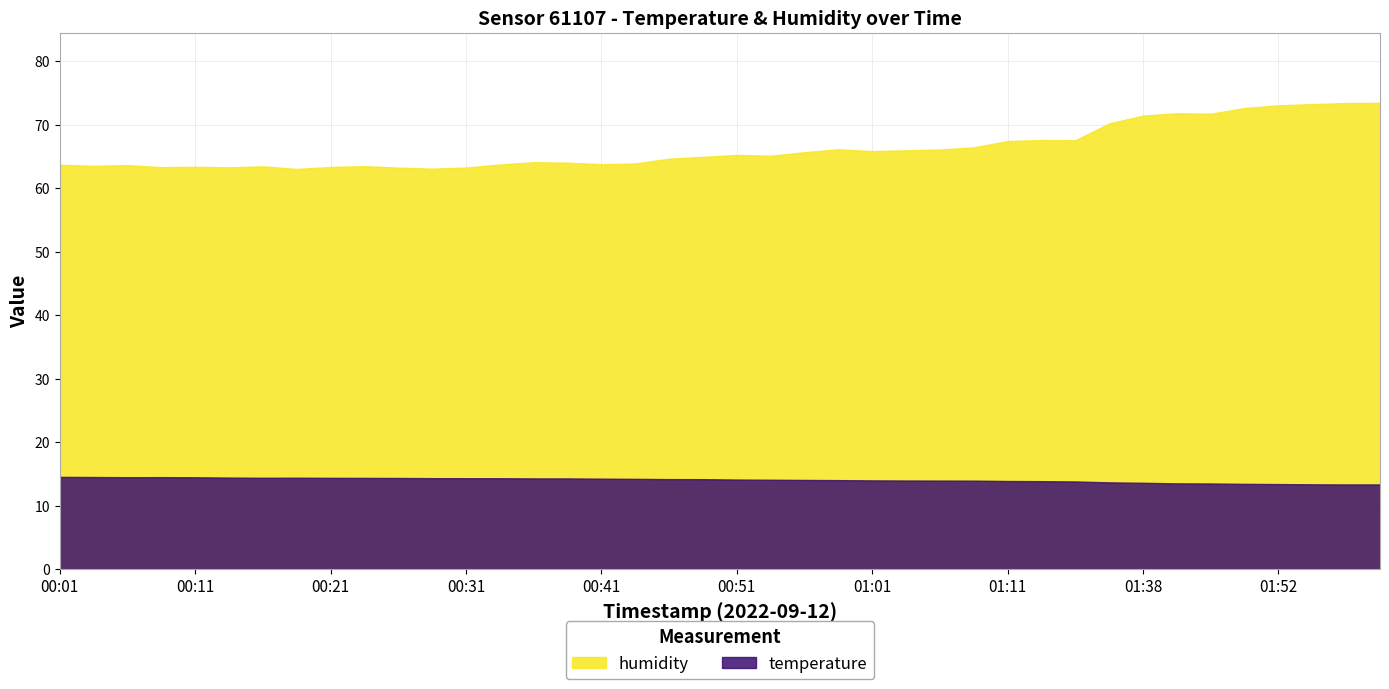

True or false: temperature has a value of 21.5 at 00:28.

False